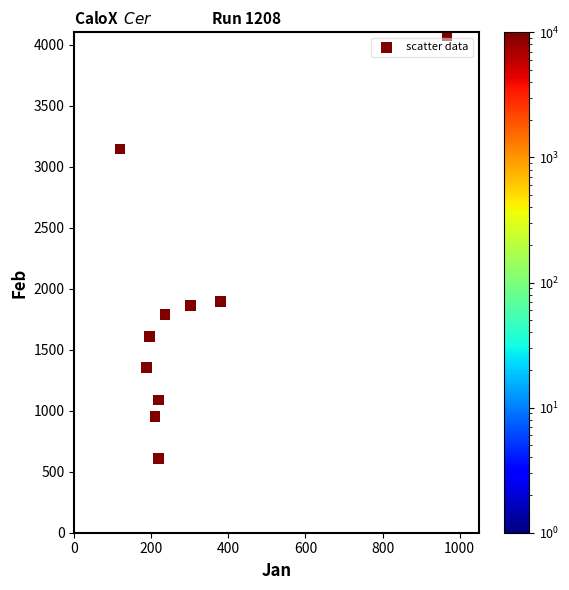

What is the average X value?

303.0